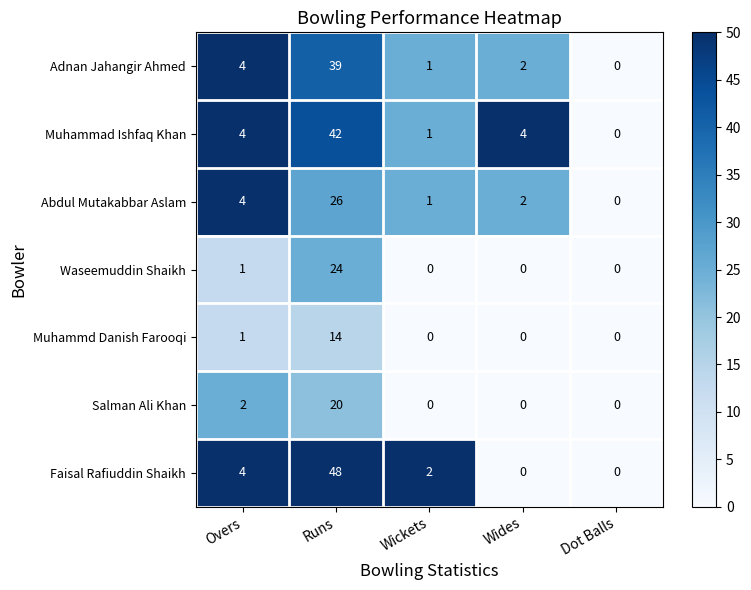

What is the approximate value of Muhammd Danish Farooqi at Runs, to the nearest 10?

10